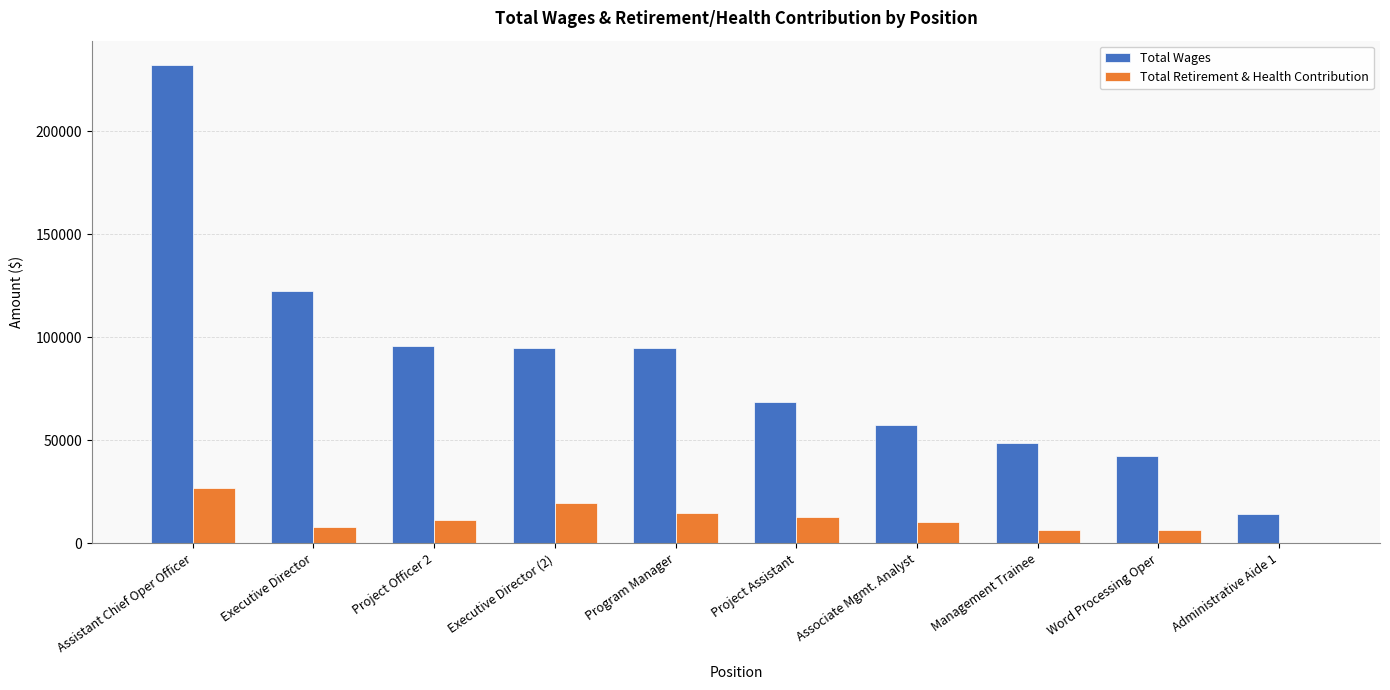

What is the total value across all series at Project Assistant?

81288